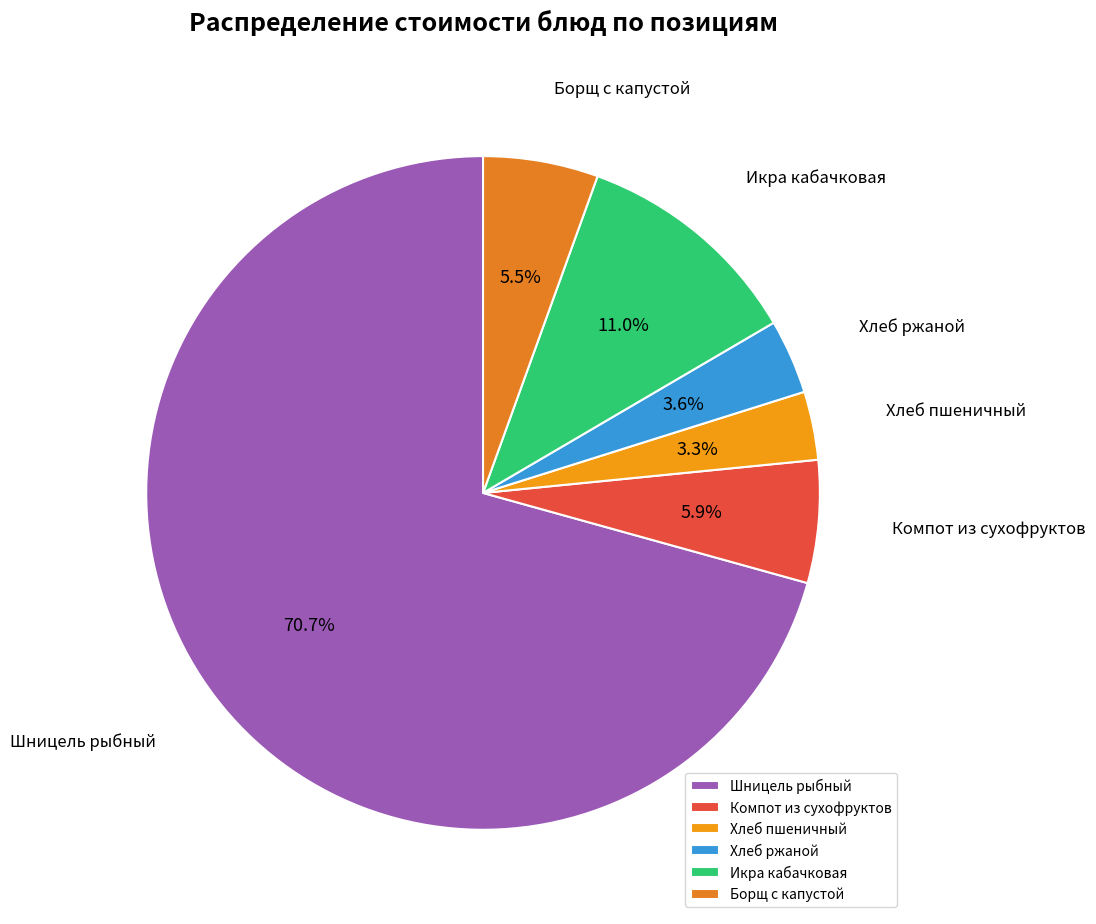

Which category has the biggest portion of the pie?

Шницель рыбный